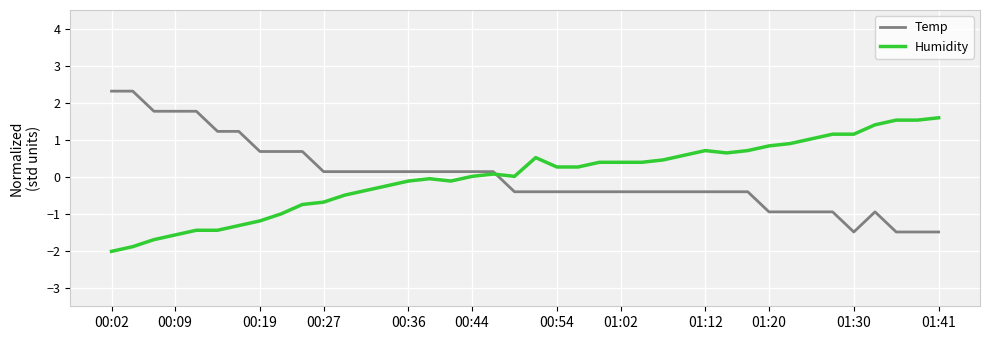

Which series has the widest spread of values?

Temp